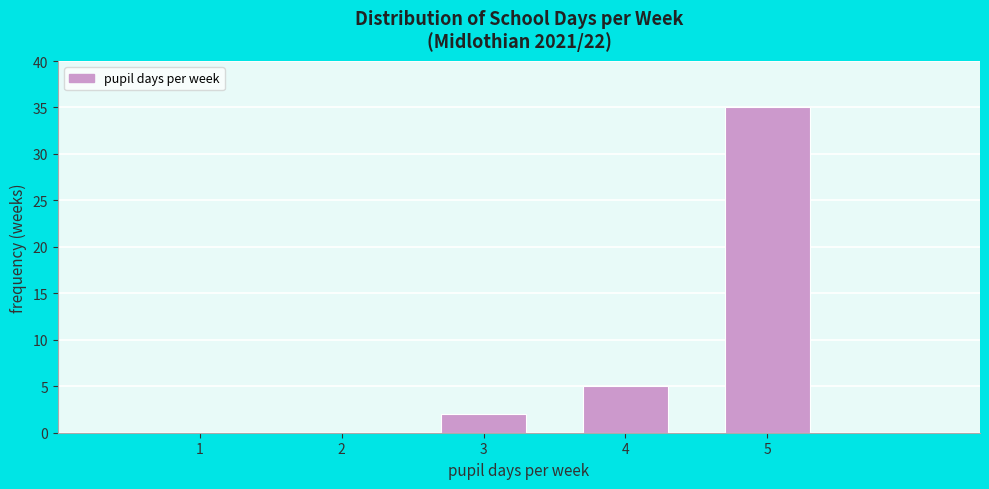

Reading left to right, transcribe this chart: for each bar, give the range it covers on the x-axis and its height. The values are not printed on the chart, so give them approximately, as read against the axis.

0.5 to 1.5: 0
1.5 to 2.5: 0
2.5 to 3.5: 2
3.5 to 4.5: 5
4.5 to 5.5: 35